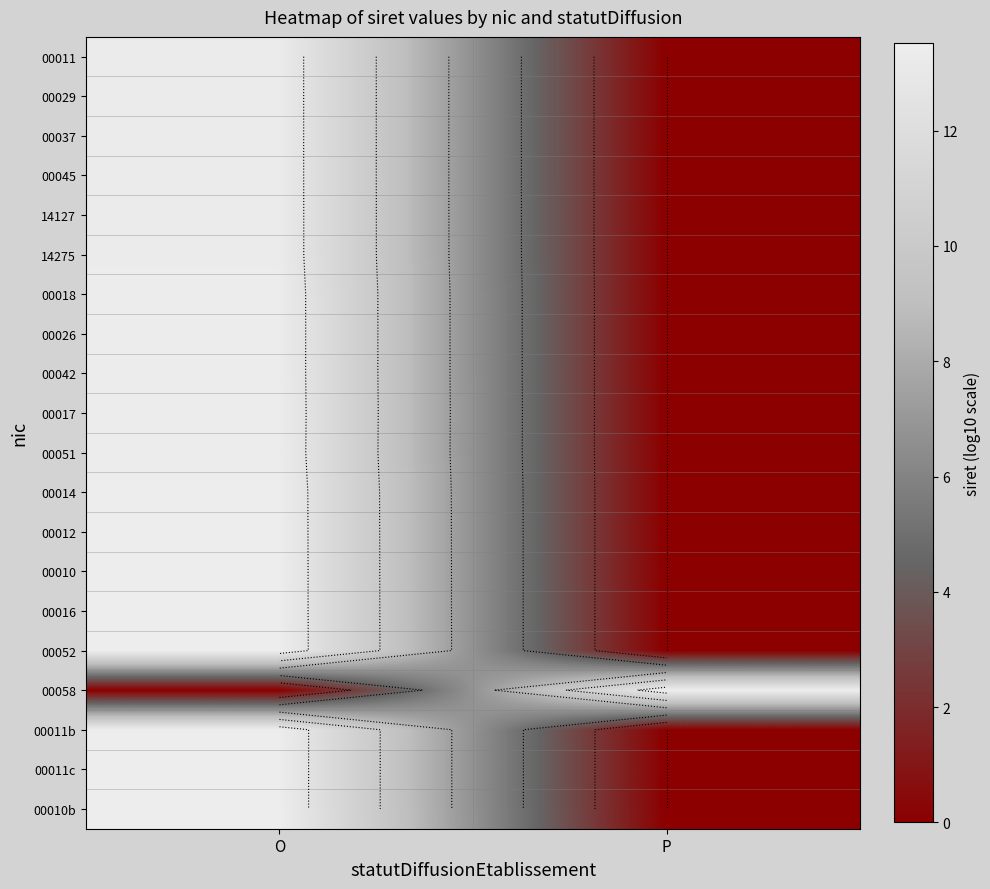

At which category is the sum across all series the highest?

O